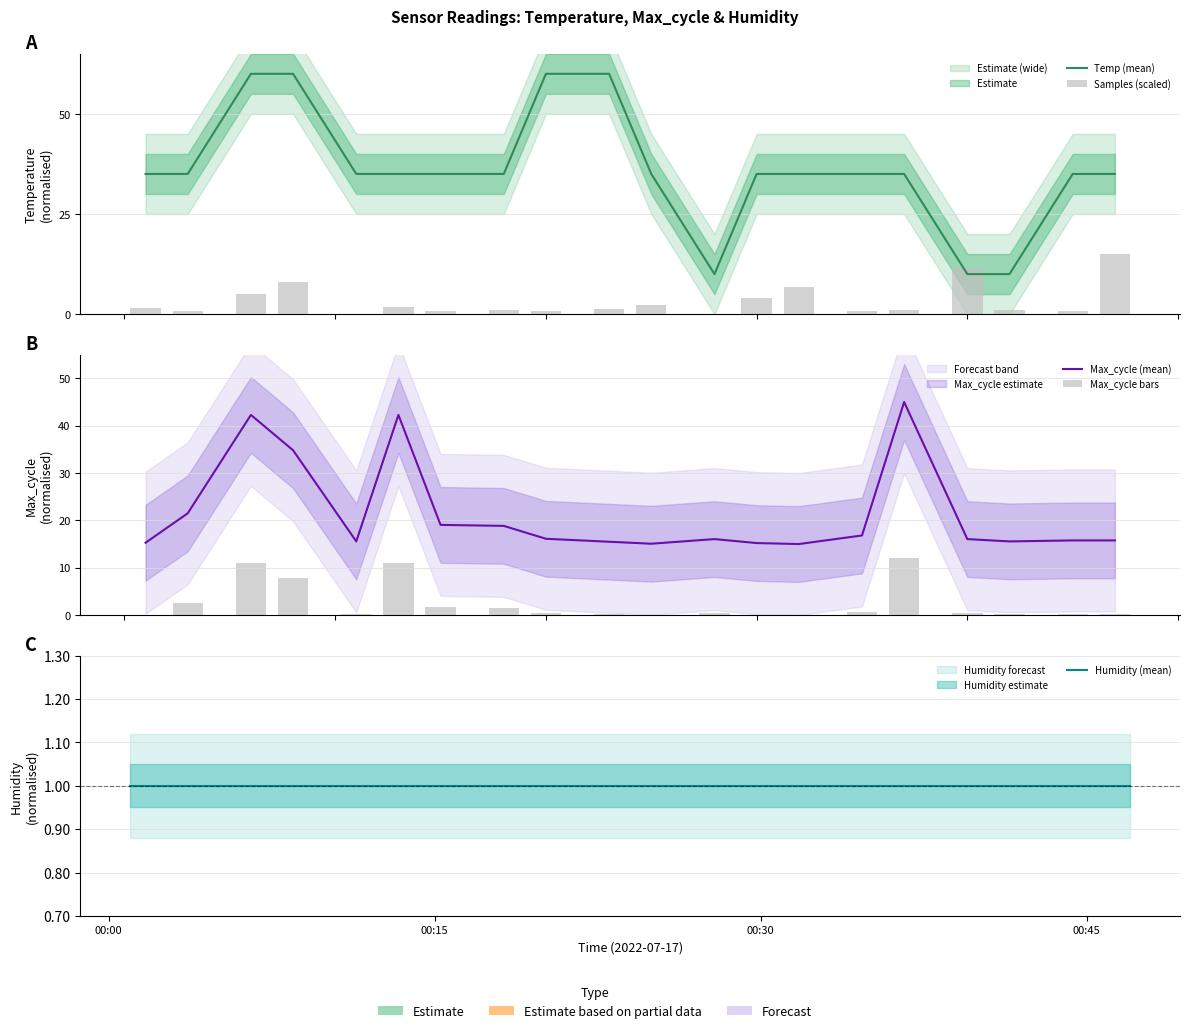

How many categories are shown in the chart?

20